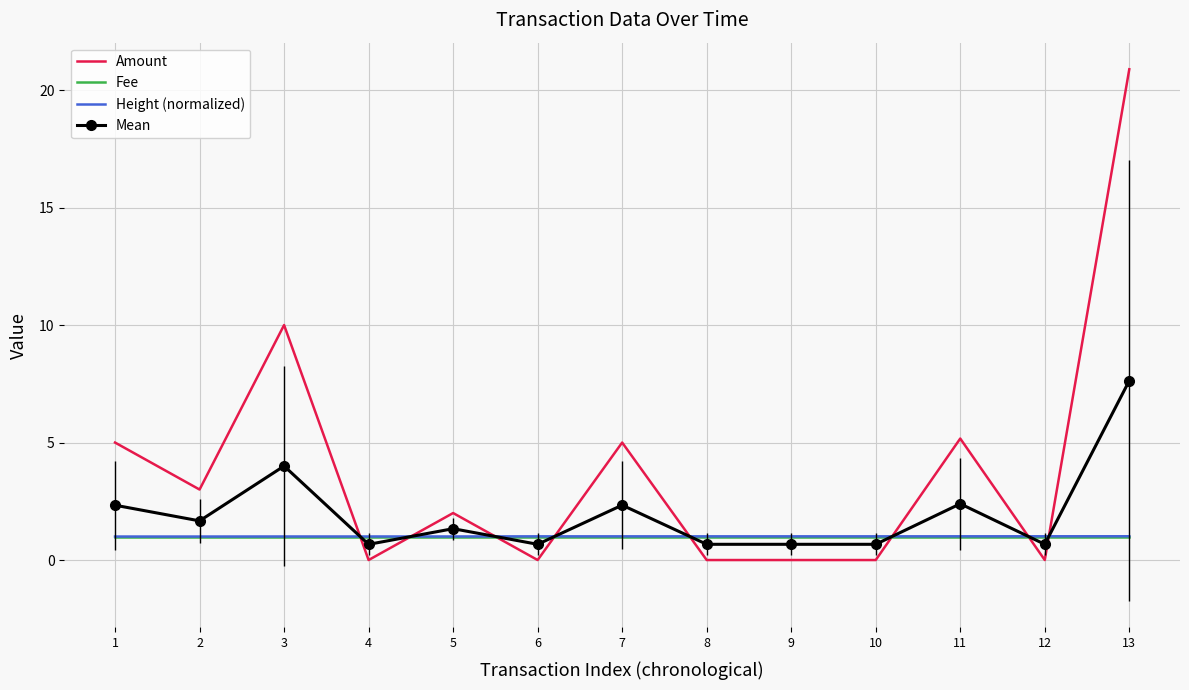

Is it true that Mean equals 0.7 at 8?

True